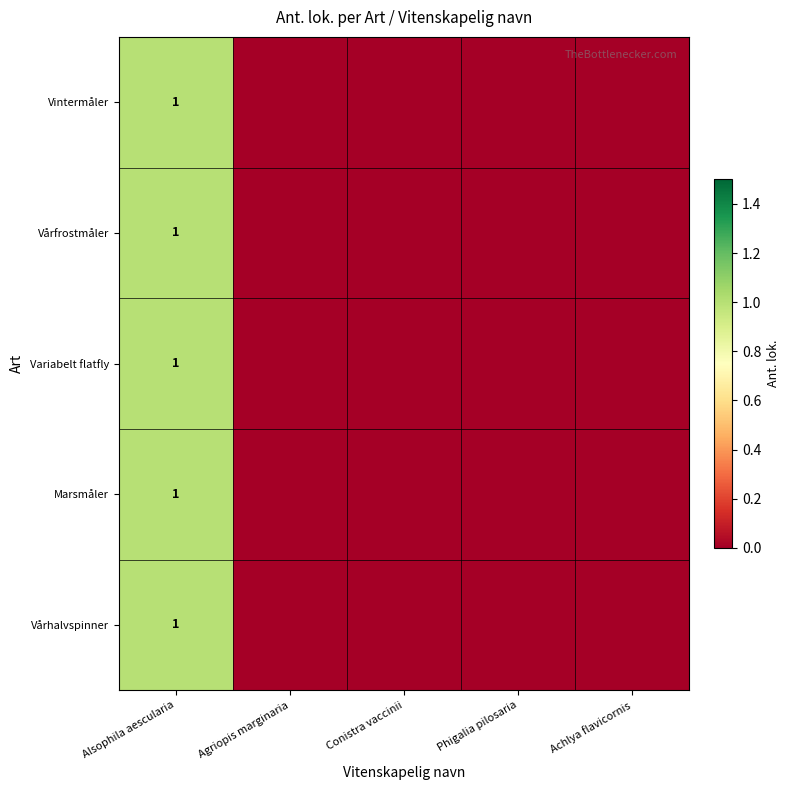

Is it true that Vårfrostmåler equals 1 at Alsophila aescularia?

True